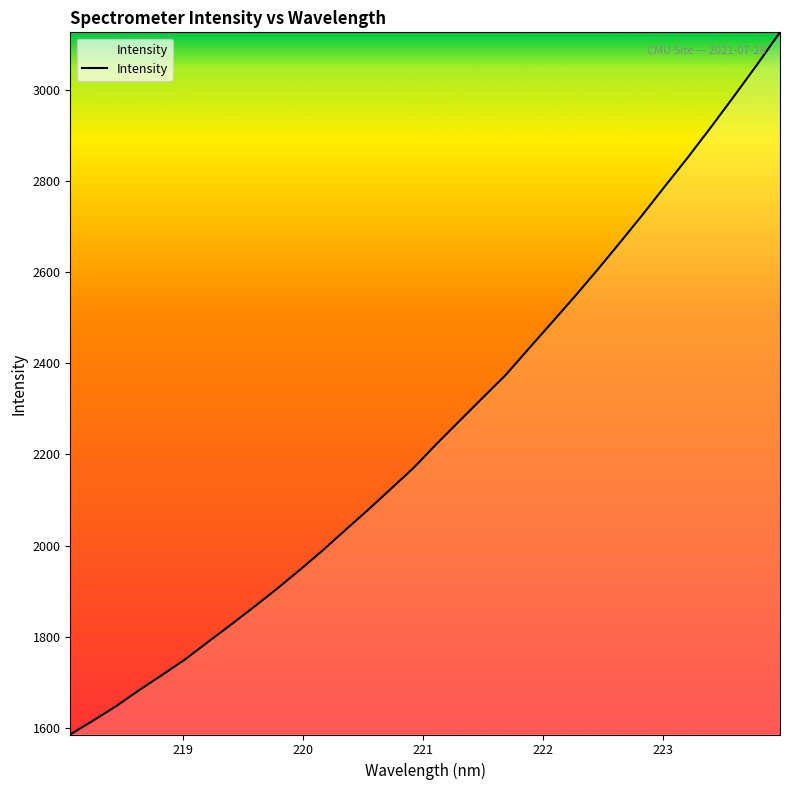

What is the maximum value shown in the chart?

3126.8